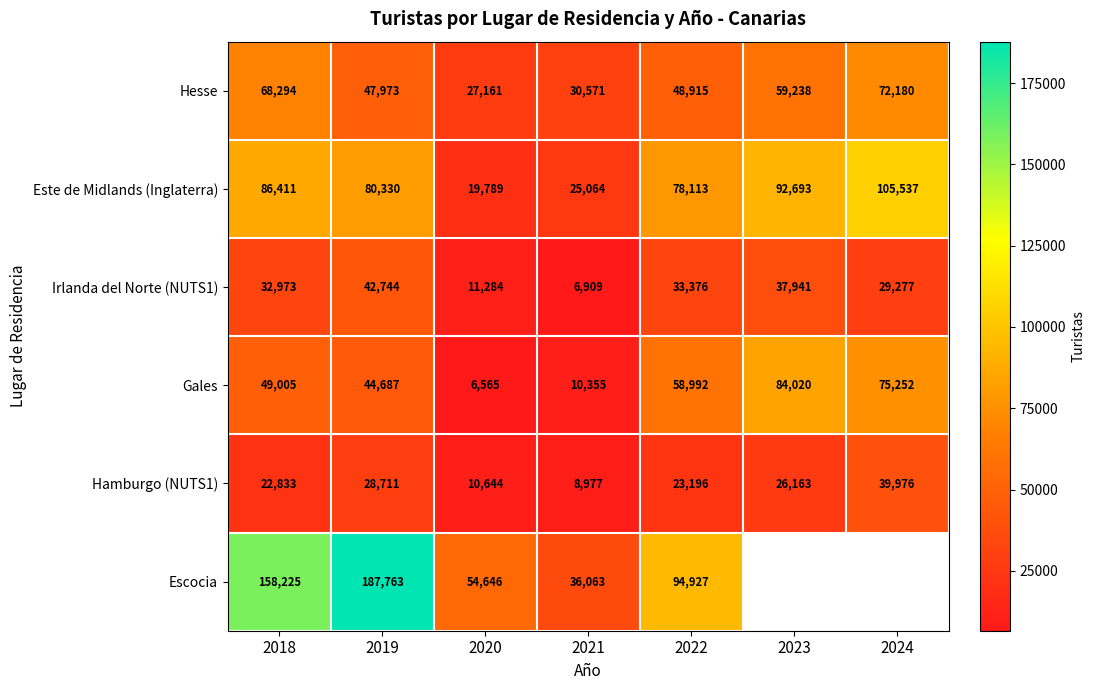

Between 2022 and 2020, which is larger?

2022